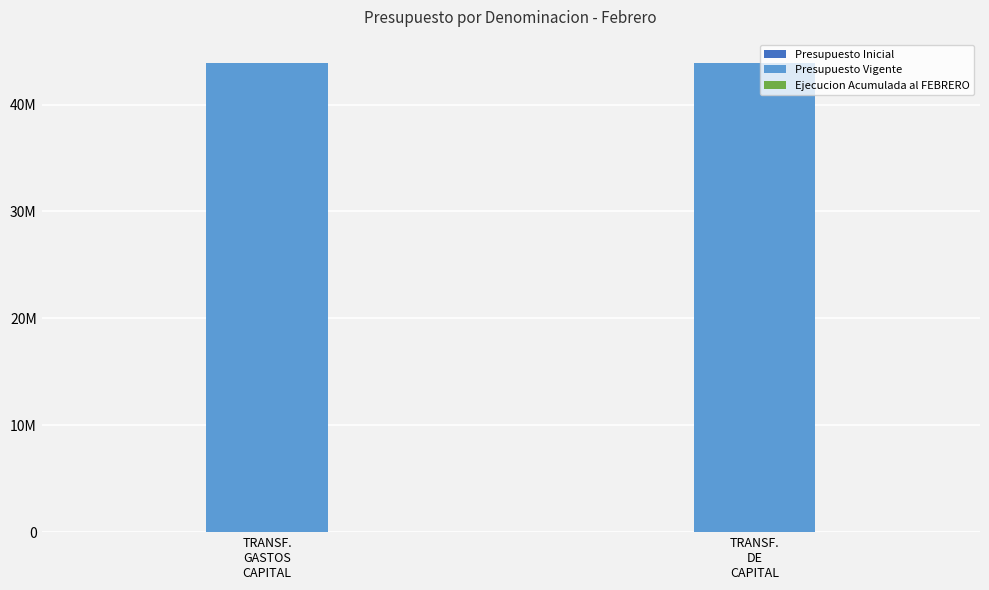

What is the label of the 1st bar from the left?

TRANSF.
GASTOS
CAPITAL